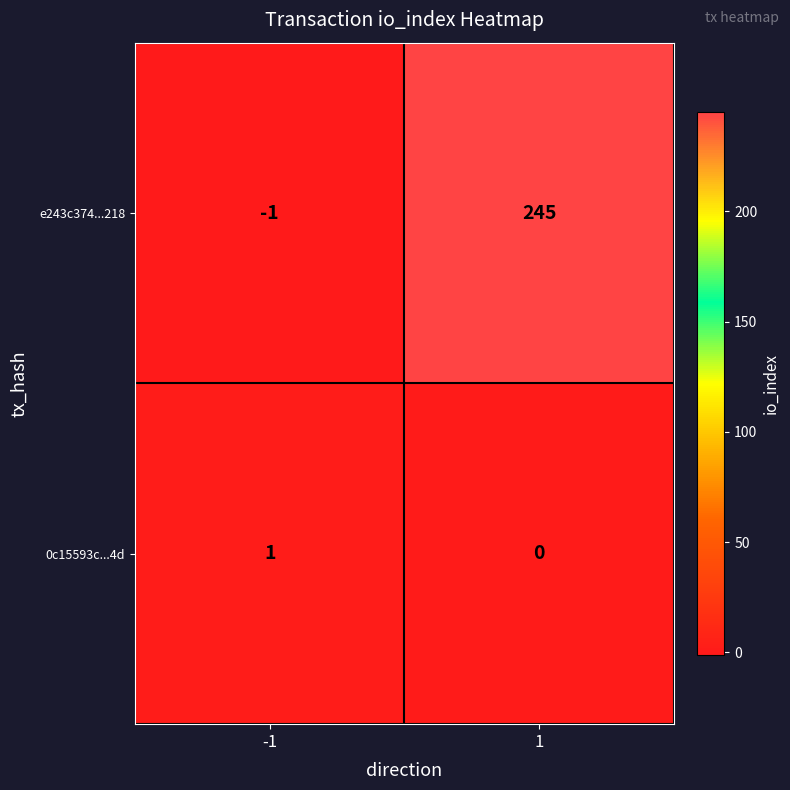

Read the e243c374...218 value at 1.

245